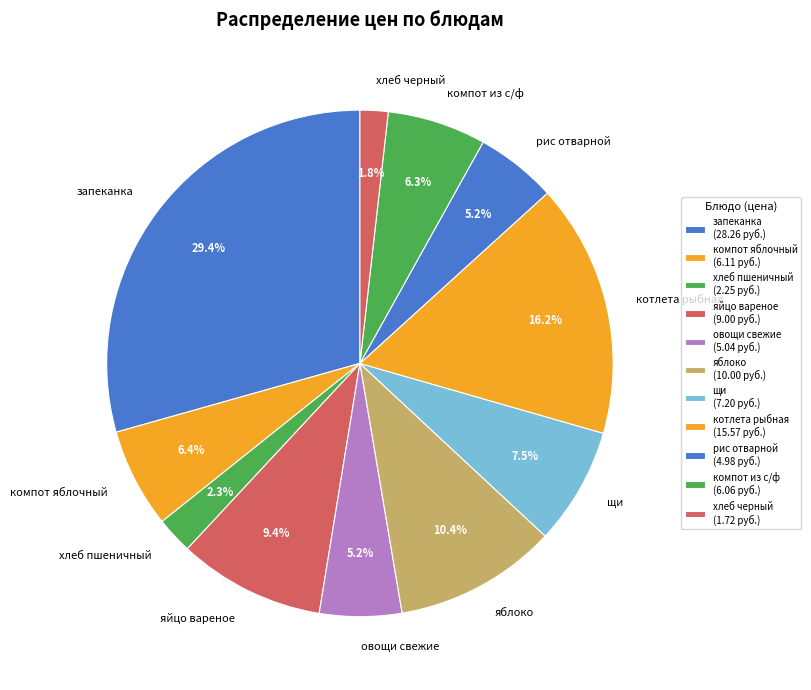

Is the sum of компот из с/ф and компот яблочный greater than half?

No